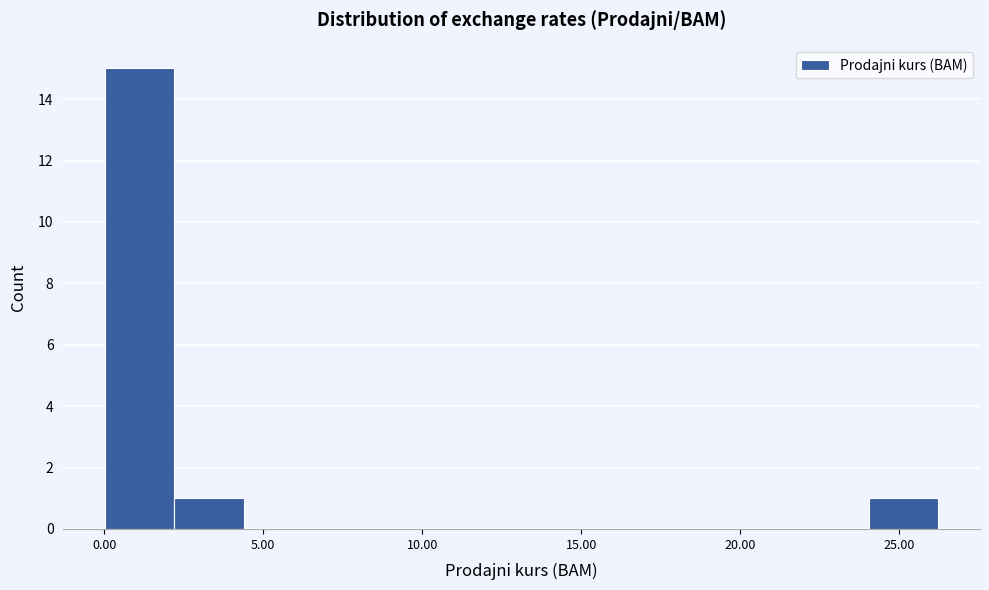

Reading left to right, list every bar in this chart as the range it spans on the x-axis followed by its height. Neither the bar edges nor the heights are printed on the chart, so give them approximately, as read against the axes.

0.0 to 2.0: 15
2.0 to 4.5: 1
4.5 to 6.5: 0
6.5 to 9.0: 0
9.0 to 11.0: 0
11.0 to 13.0: 0
13.0 to 15.5: 0
15.5 to 17.5: 0
17.5 to 19.5: 0
19.5 to 22.0: 0
22.0 to 24.0: 0
24.0 to 26.0: 1